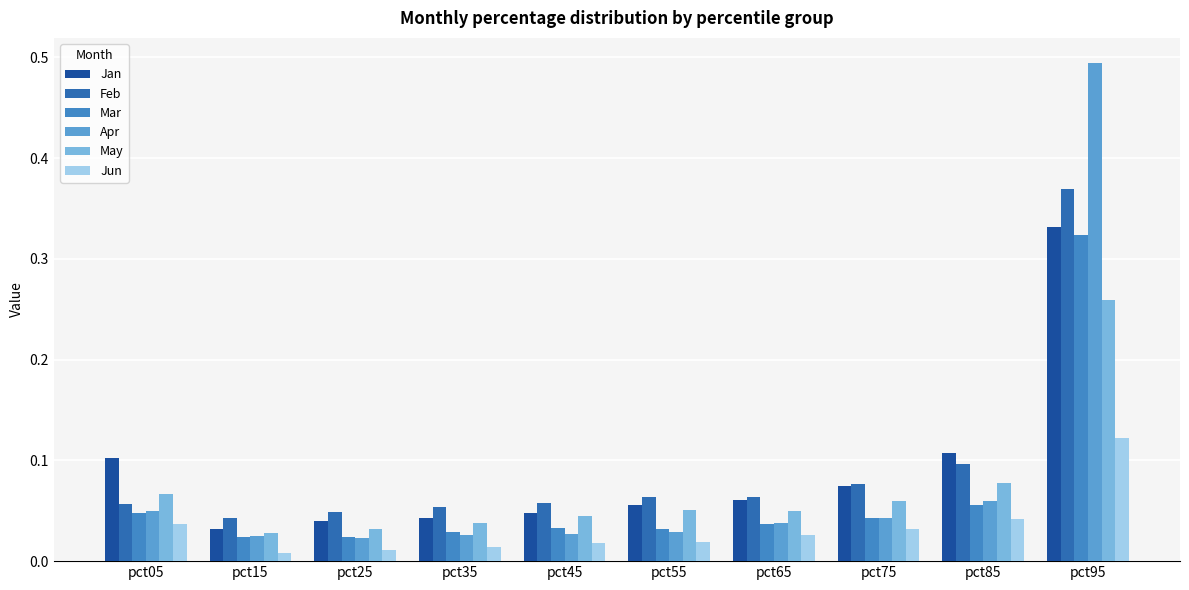

What are all the series names shown in the legend?

Jan, Feb, Mar, Apr, May, Jun